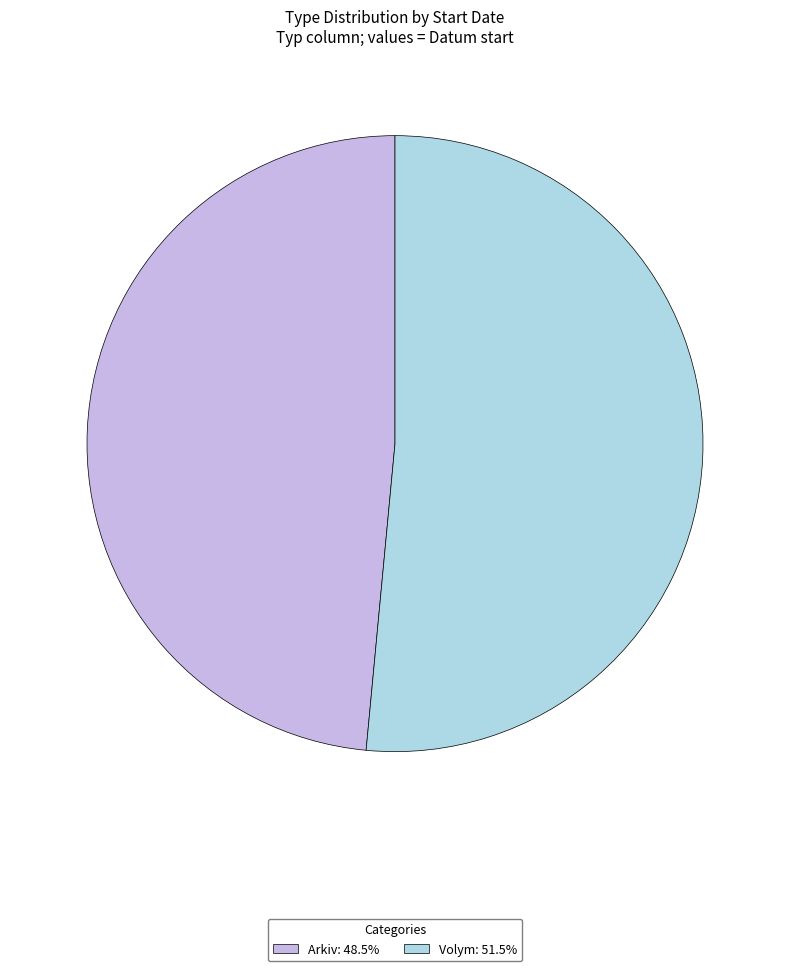

Is it true that Arkiv is 40% of the pie?

False